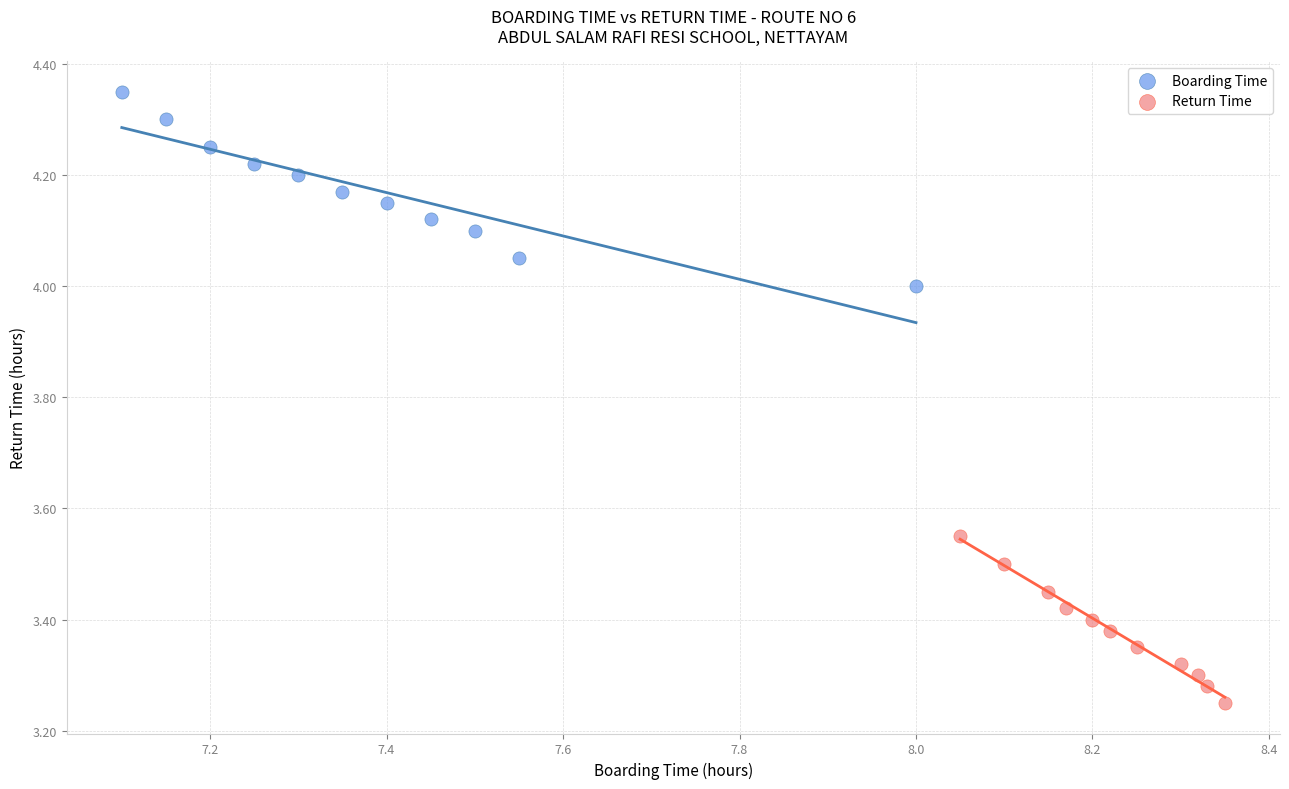

Which series has the widest spread of Y values?

Boarding Time